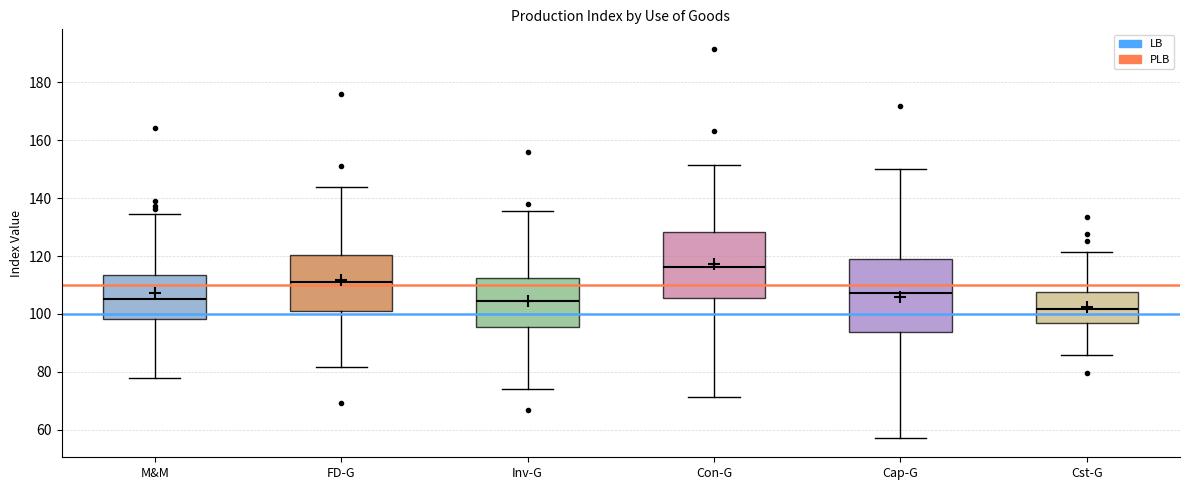

Which box has the highest median line?

Con-G